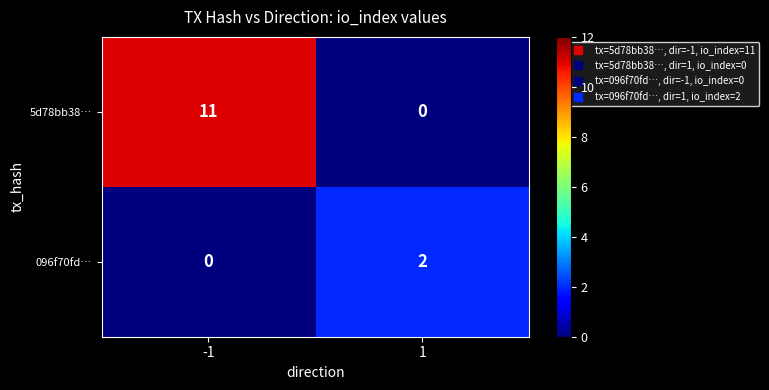

What is the total value across all series at -1?

11